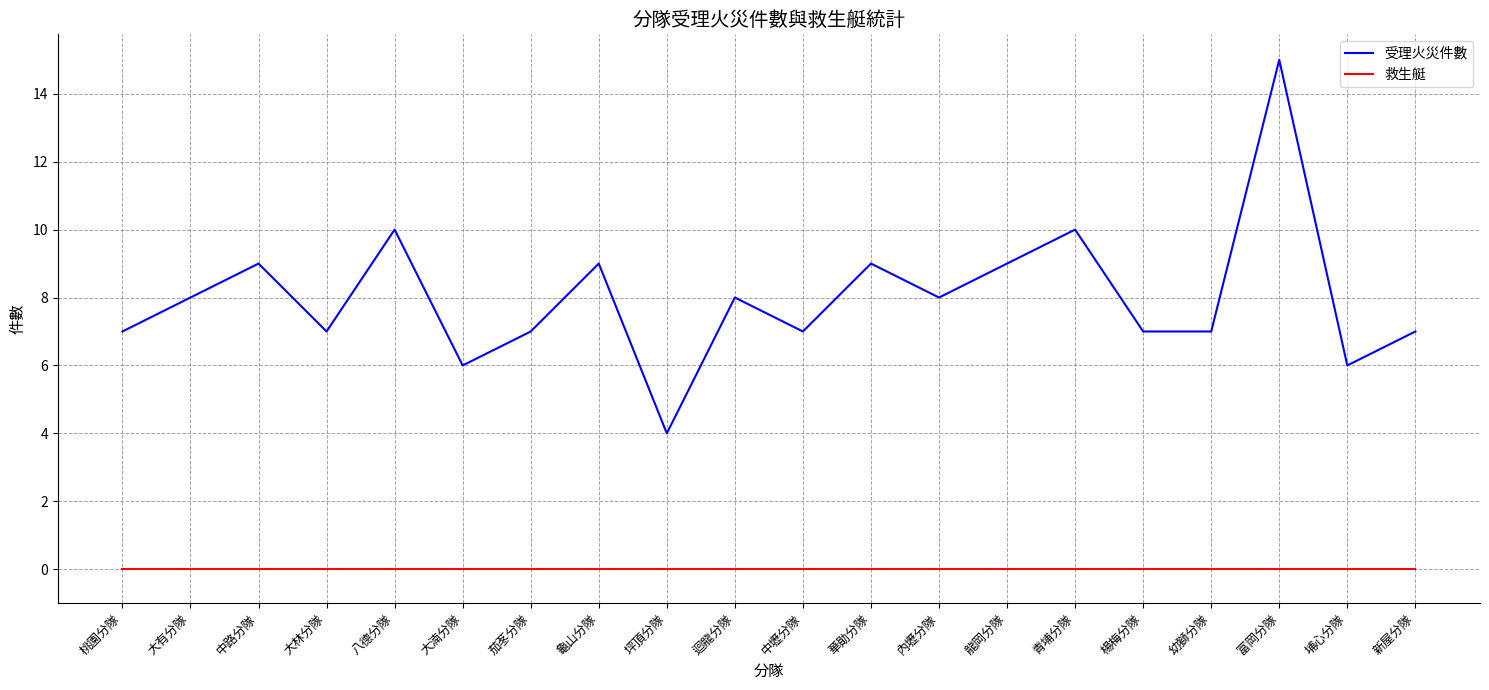

Which category has the highest value across all series?

富岡分隊